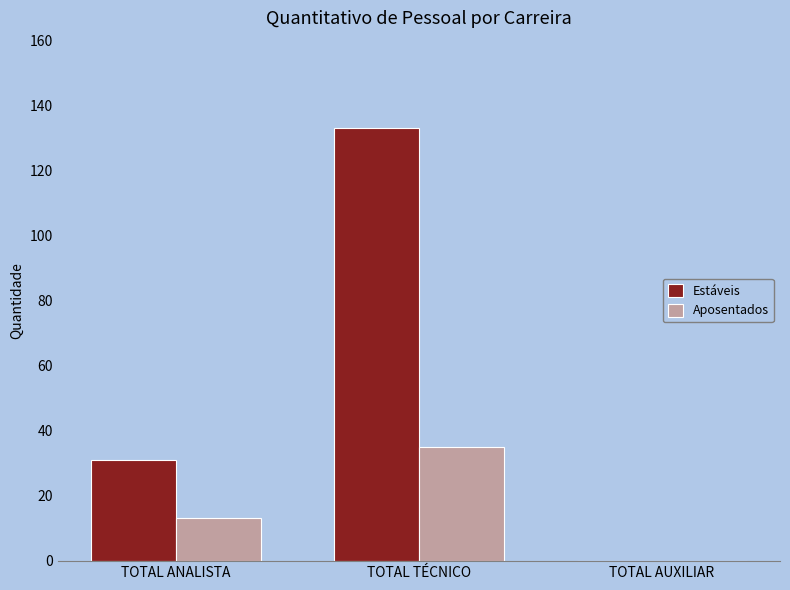

Is it true that Estáveis equals 31 at TOTAL ANALISTA?

True